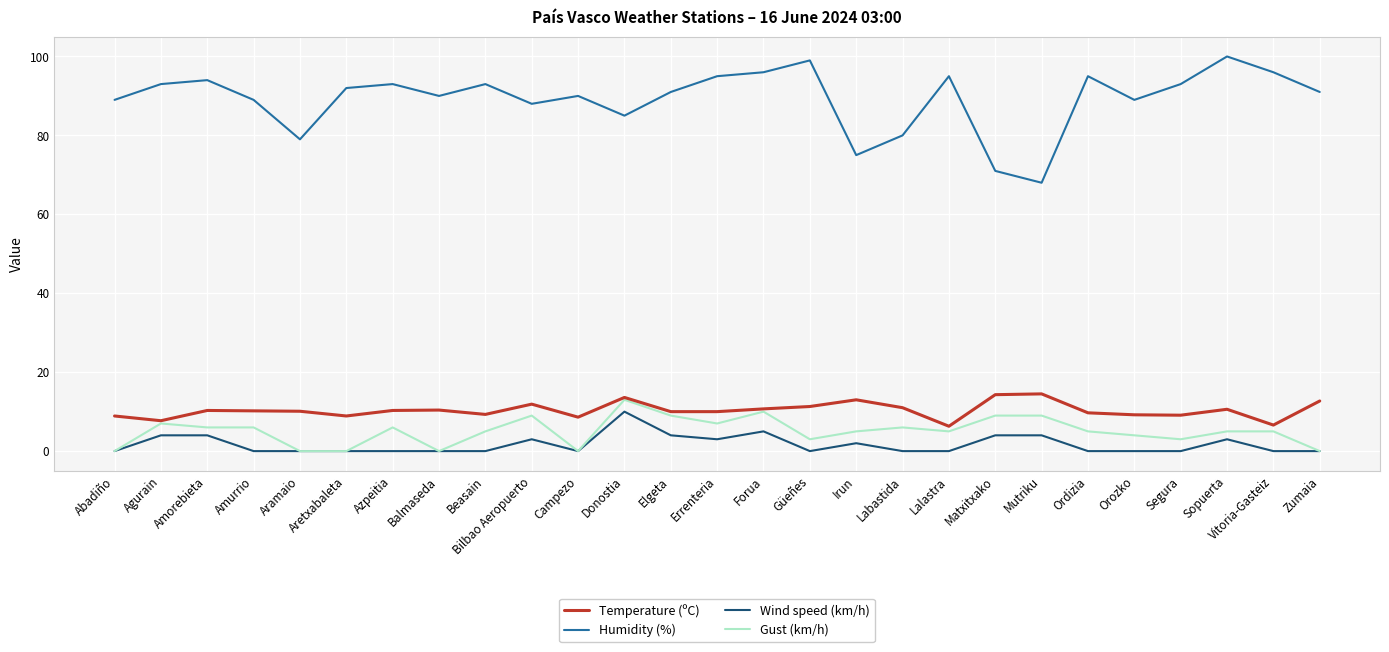

What position from the left is Matxitxako?

20